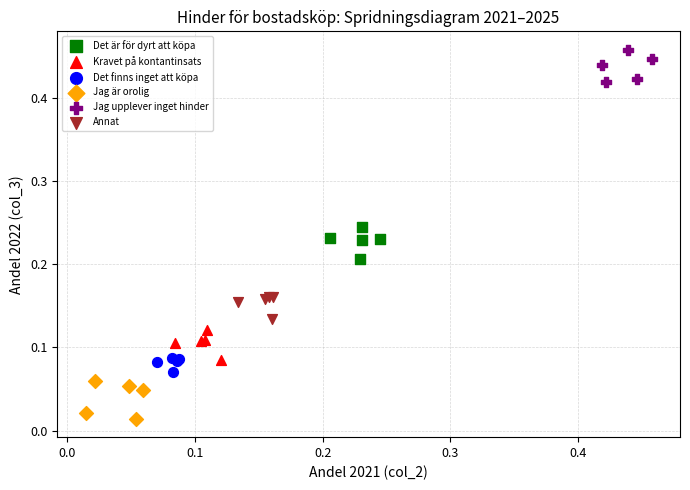

Which series contains the lowest Y value?

Jag är orolig